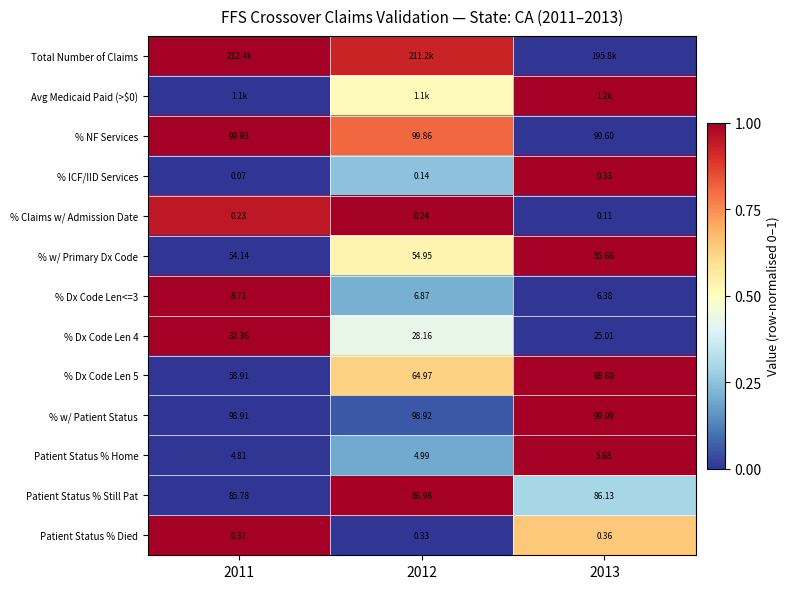

Is the value of % w/ Patient Status at 2011 greater than the value of % NF Services at 2013?

No